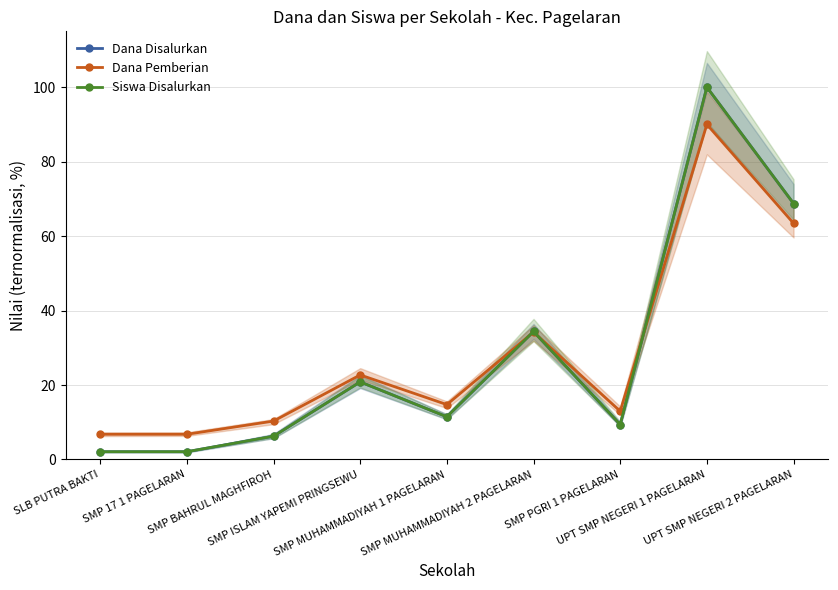

Is the value of Siswa Disalurkan at SMP ISLAM YAPEMI PRINGSEWU greater than the value of Dana Disalurkan at UPT SMP NEGERI 2 PAGELARAN?

No